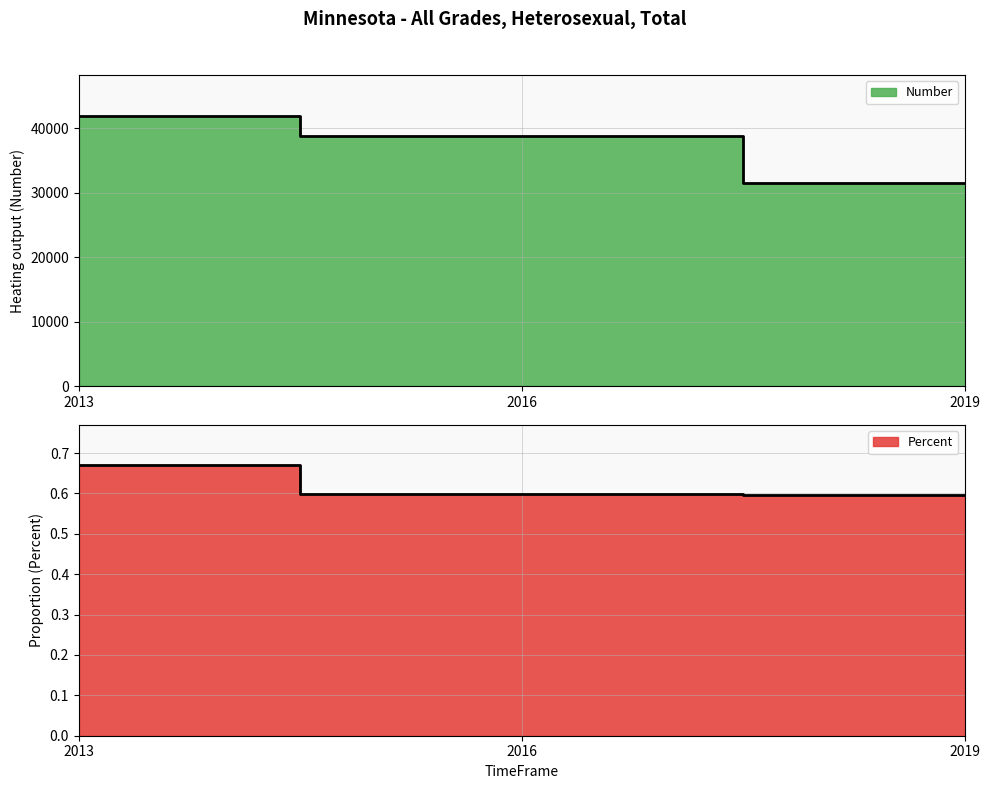

What is the value of the Percent point at the 2nd from the left?

0.6